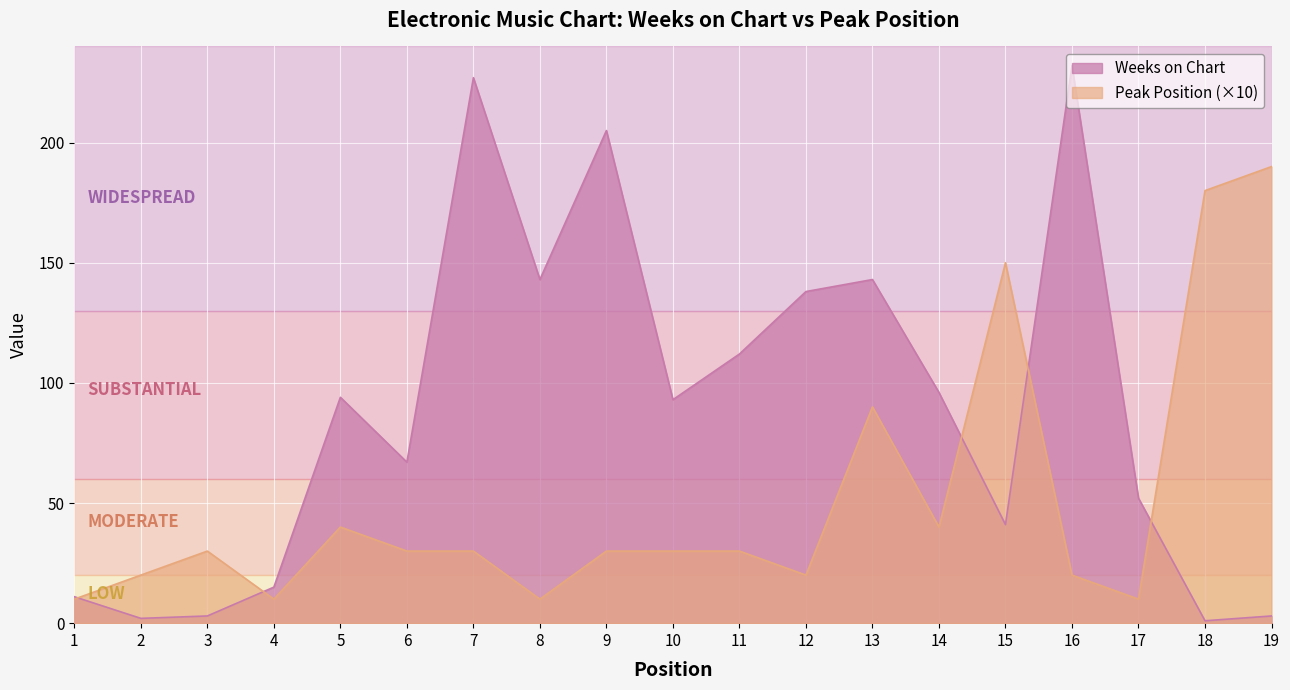

Where is Weeks on Chart nearest to the value 116?

11